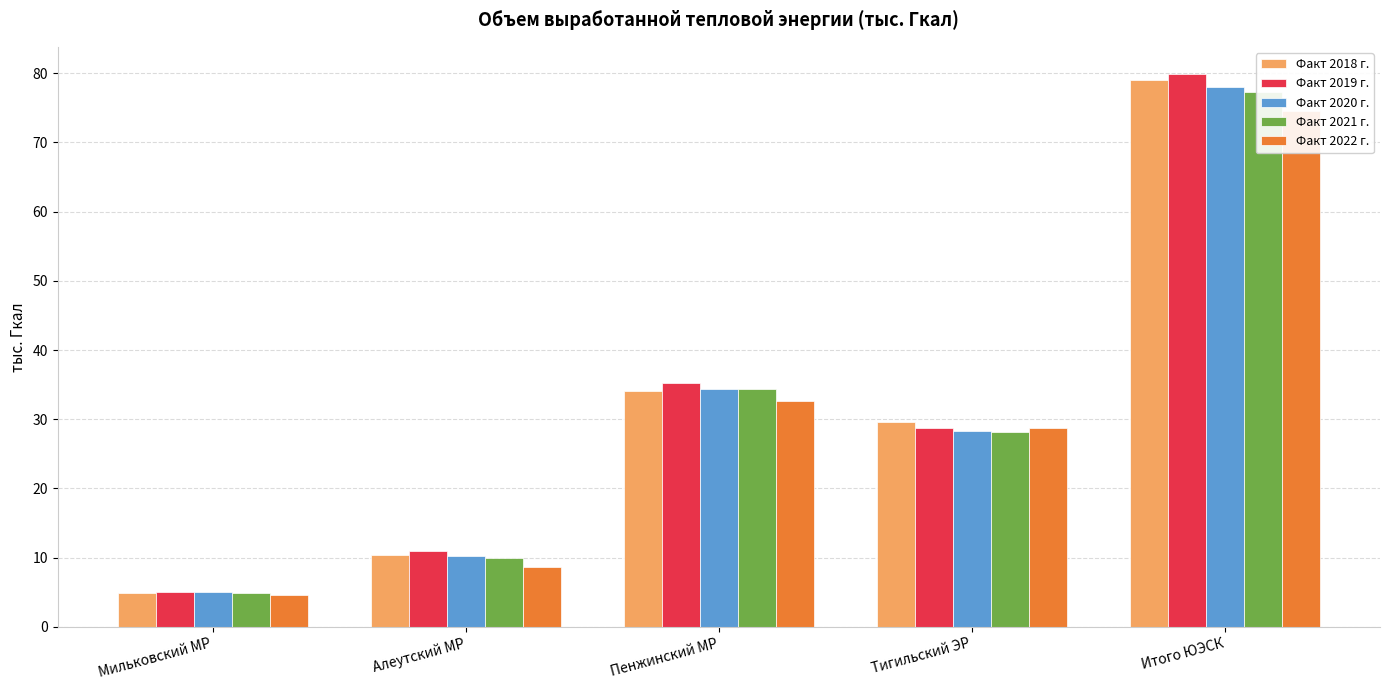

Rank the series by their maximum value, from highest to lowest.

Факт 2019 г., Факт 2018 г., Факт 2020 г., Факт 2021 г., Факт 2022 г.